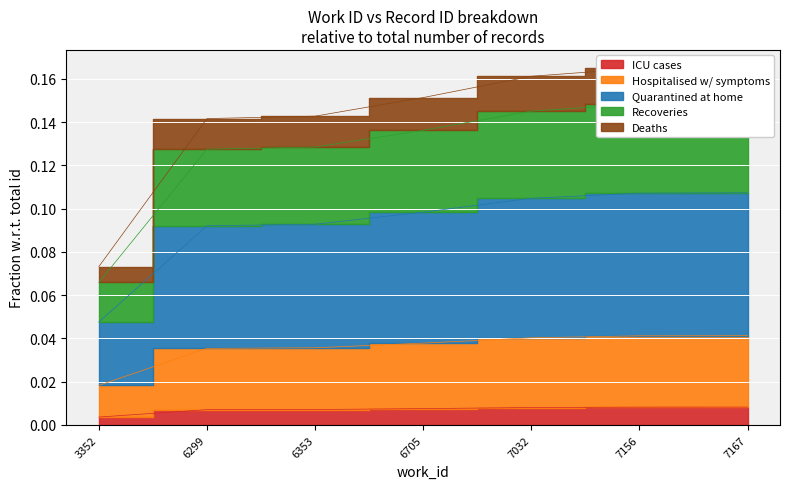

What is the difference between the maximum and minimum values?

0.1